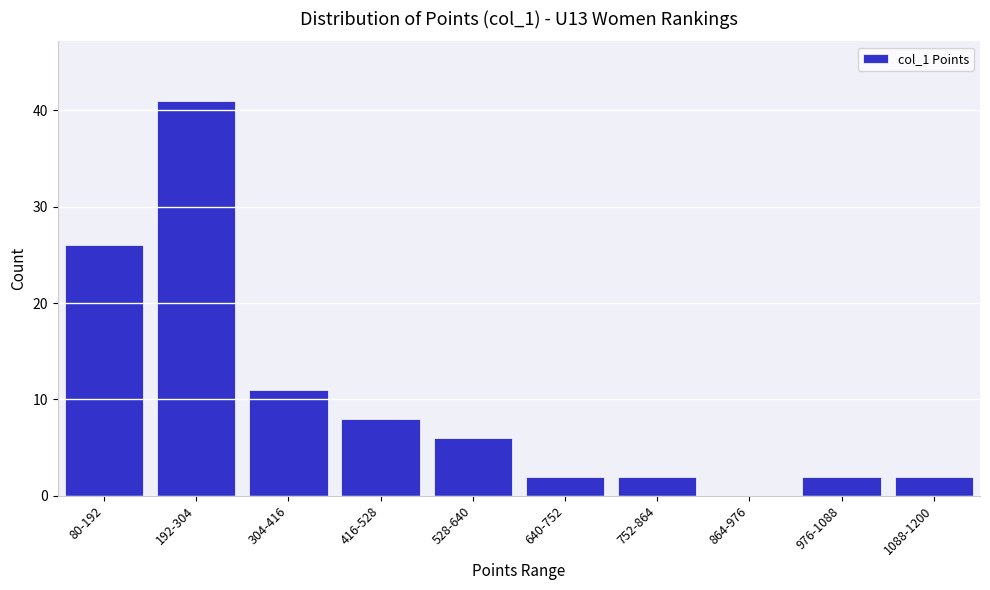

Reading right to left, extract all data points from this chart.

1088-1200=2	976-1088=2	864-976=0	752-864=2	640-752=2	528-640=6	416-528=8	304-416=11	192-304=41	80-192=26